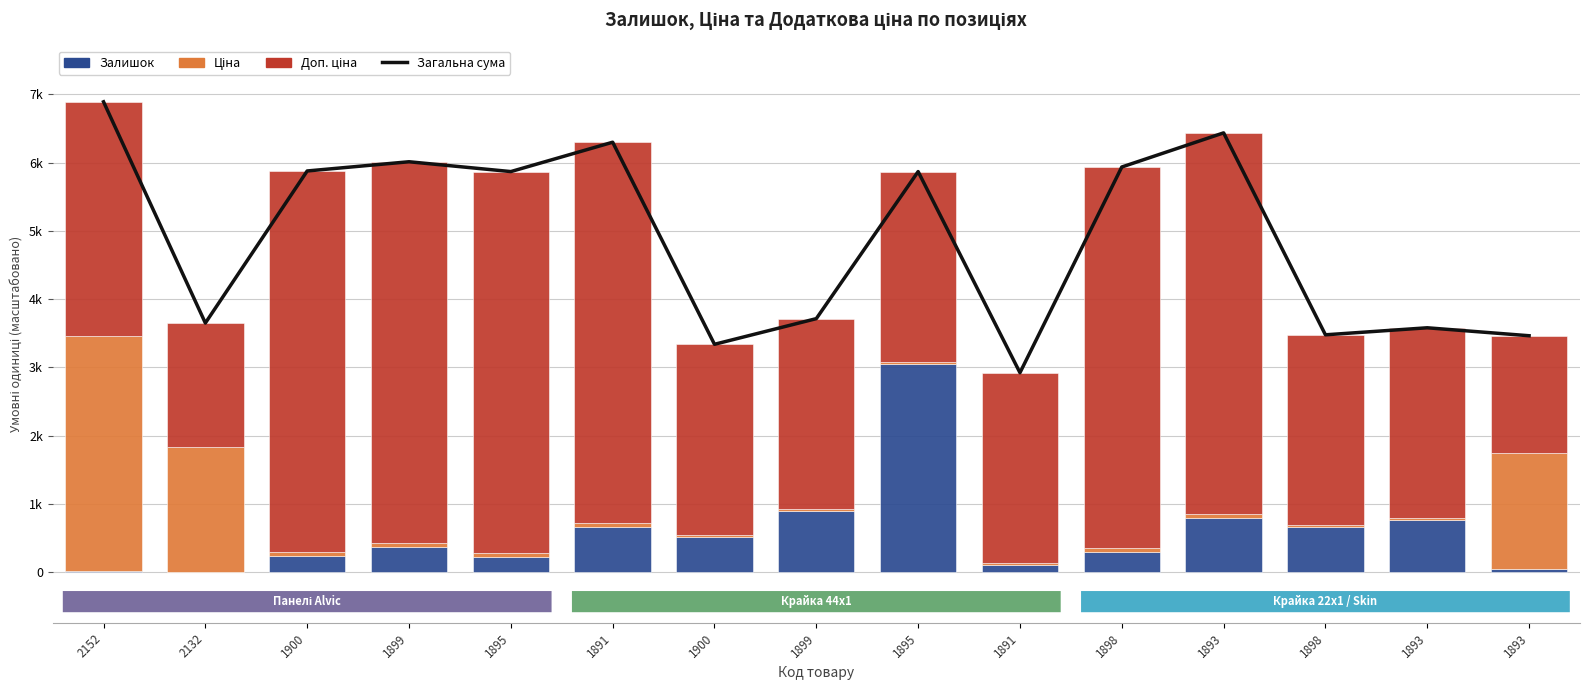

What is the difference between the Залишок values at 1891 and 1898?

1.0